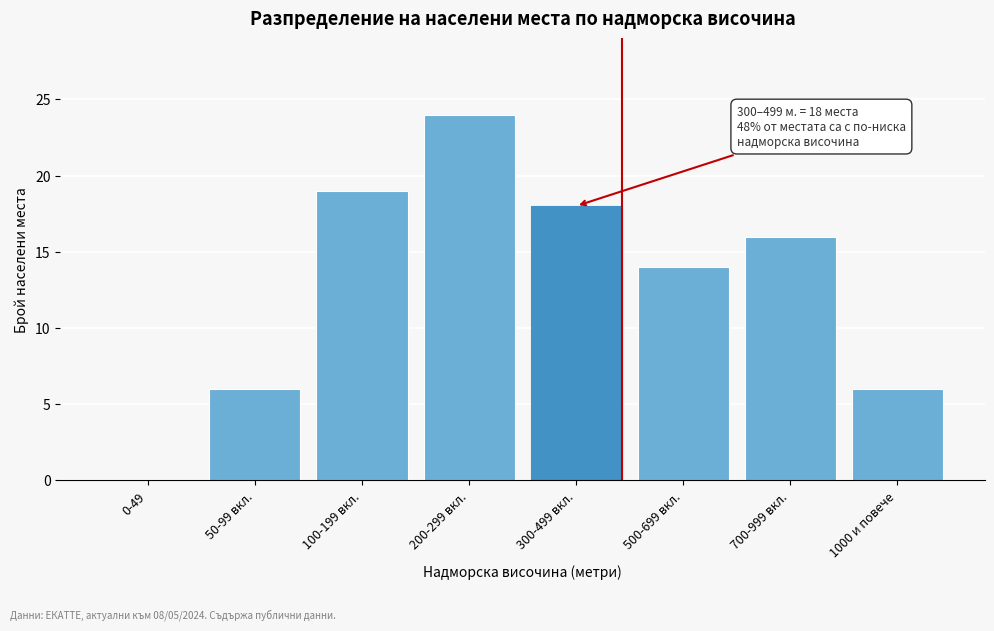

Reading left to right, extract all data points from this chart.

0-49=0	50-99 вкл.=6	100-199 вкл.=19	200-299 вкл.=24	300-499 вкл.=18	500-699 вкл.=14	700-999 вкл.=16	1000 и повече=6